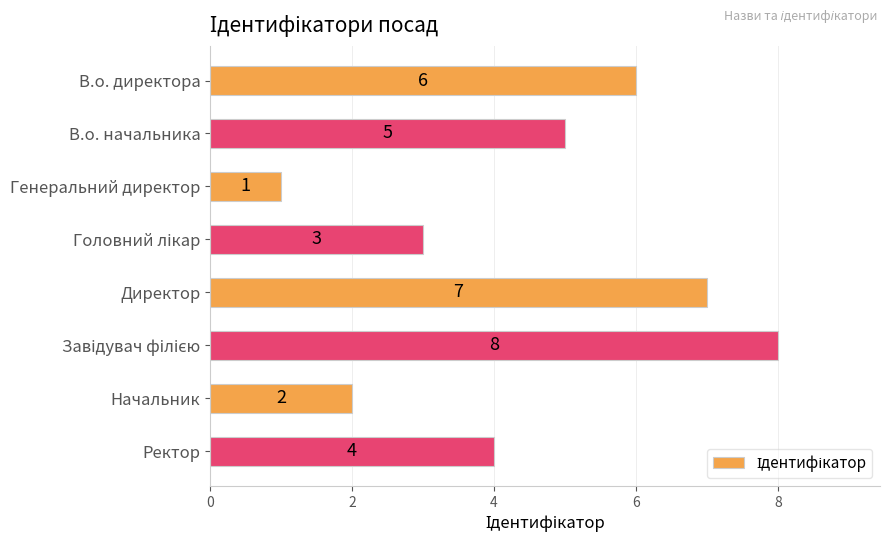

Are the bars horizontal?

Yes